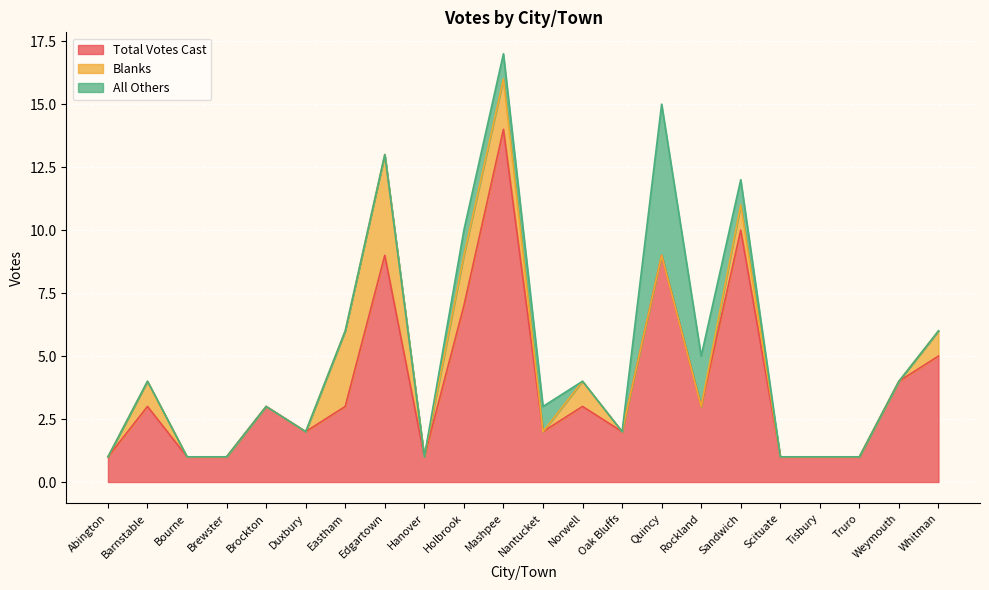

Which series has the largest total across all categories?

Total Votes Cast